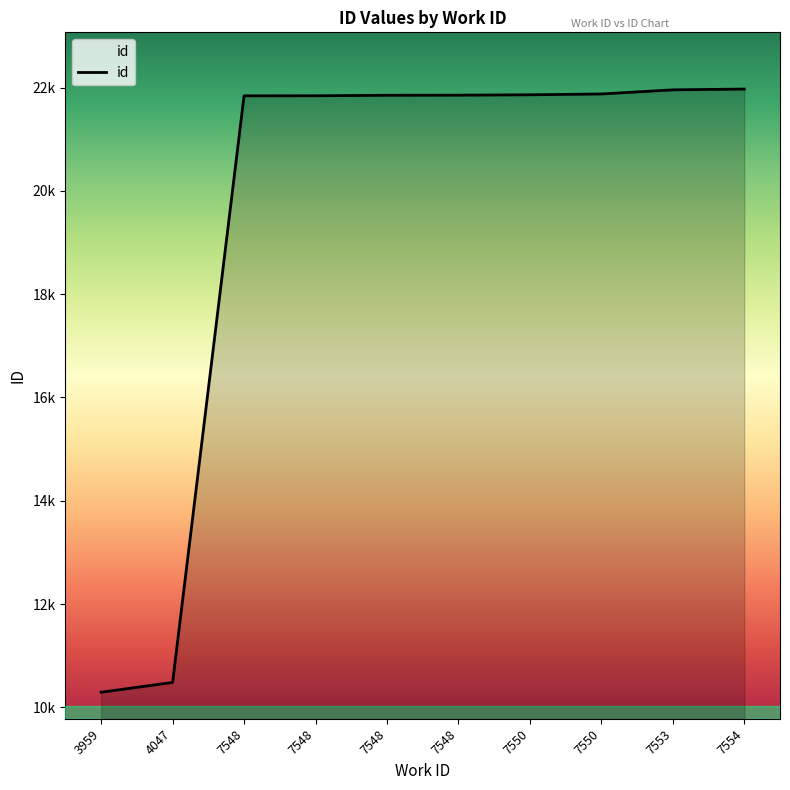

What is the value of the 10th point from the left?

21972